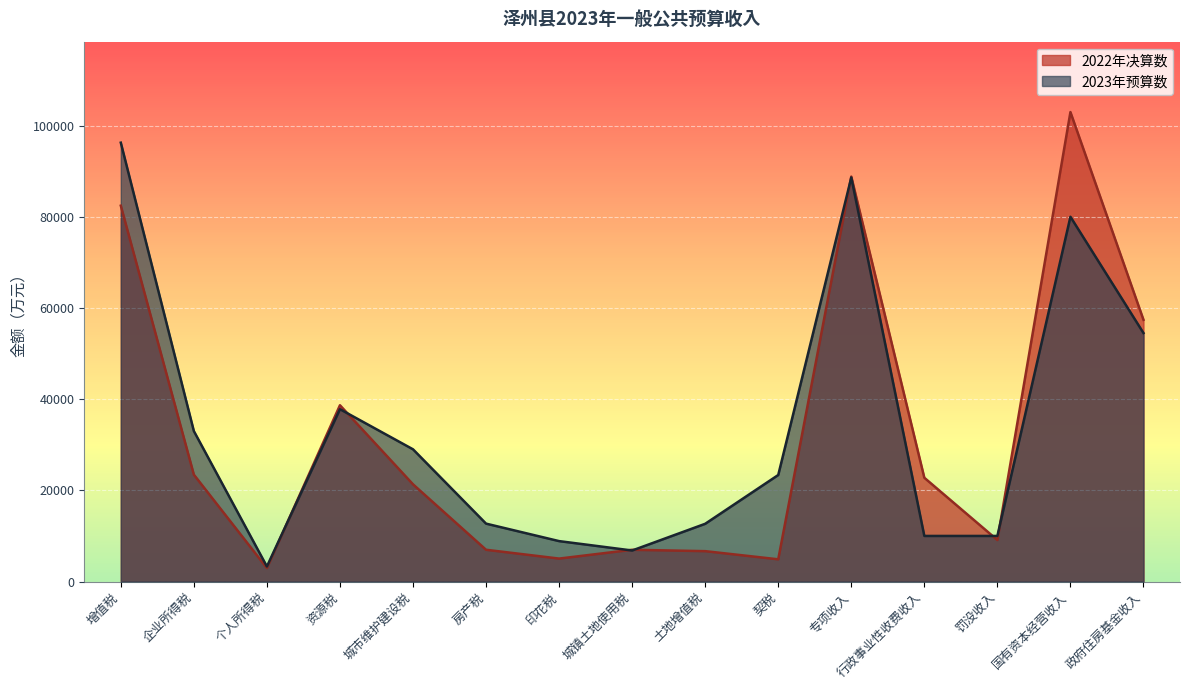

Count the number of categories in the chart.

15